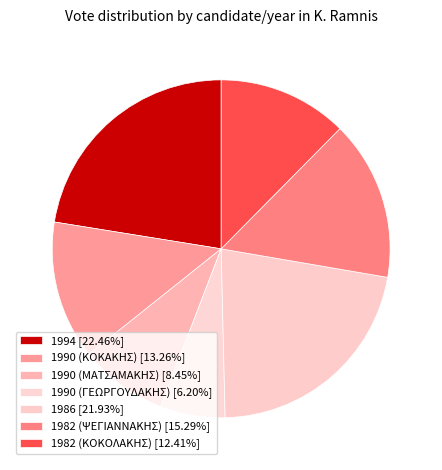

Approximately how many times larger is the value at 1986 compared to 1994?

1.0